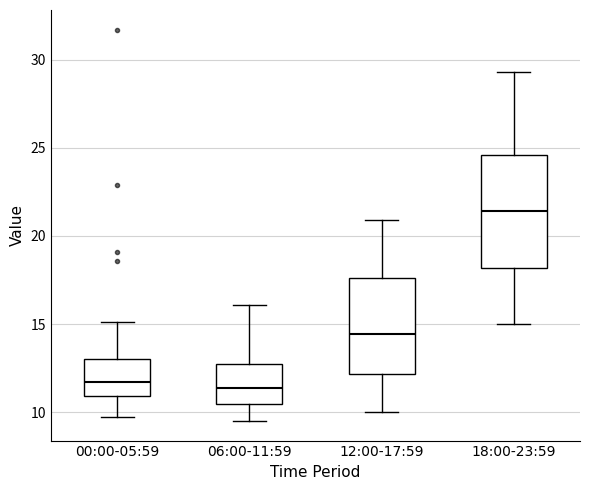

Where does the median line of the box for 00:00-05:59 sit on the y-axis? The values are not printed on the chart, so give them approximately, as read against the axis.

11.5